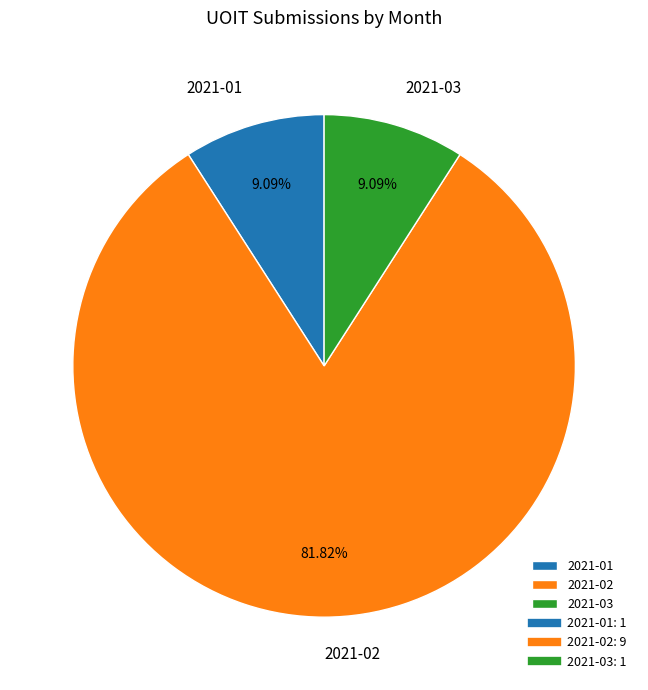

What is the total percentage of 2021-01 and 2021-03?

18.2%